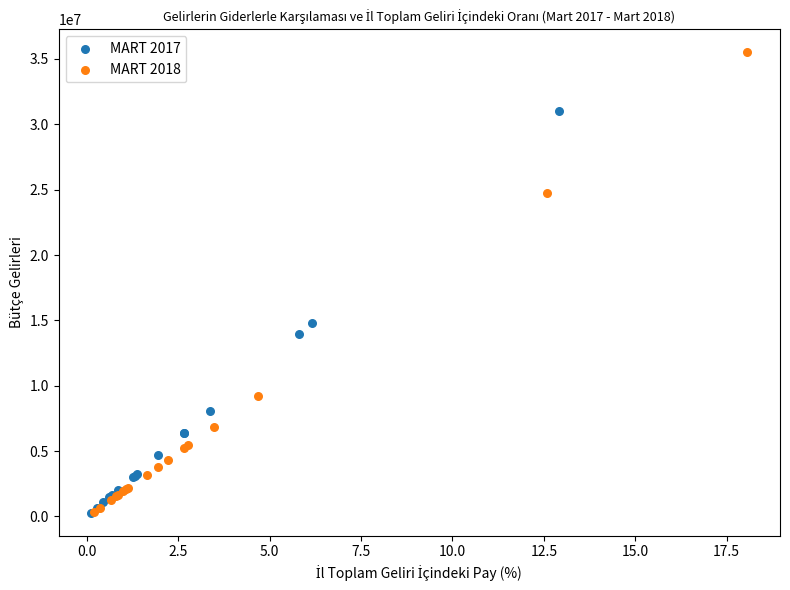

Which series contains the highest Y value?

MART 2018